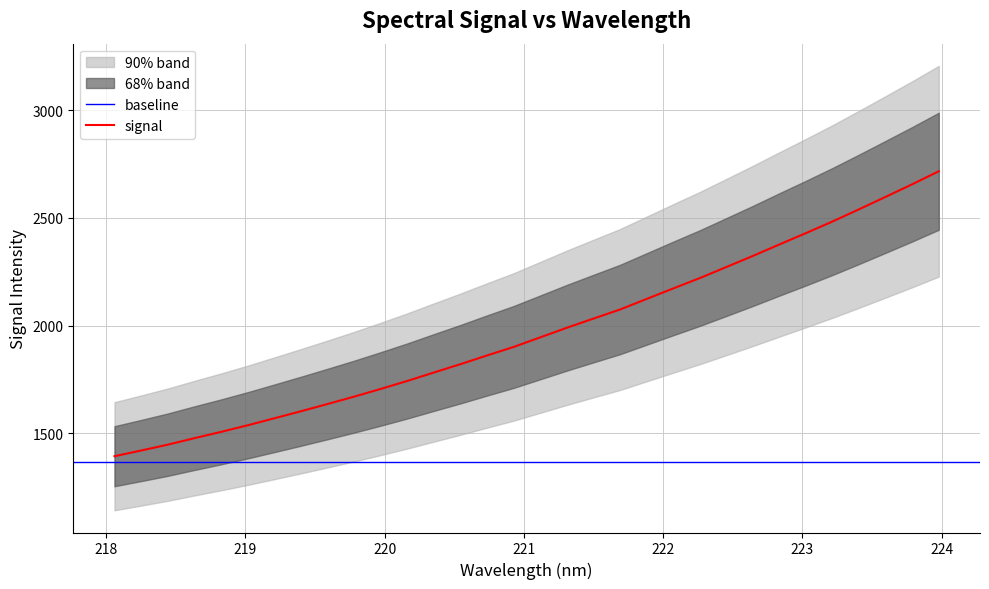

What is the lowest value of the signal series?

1393.7